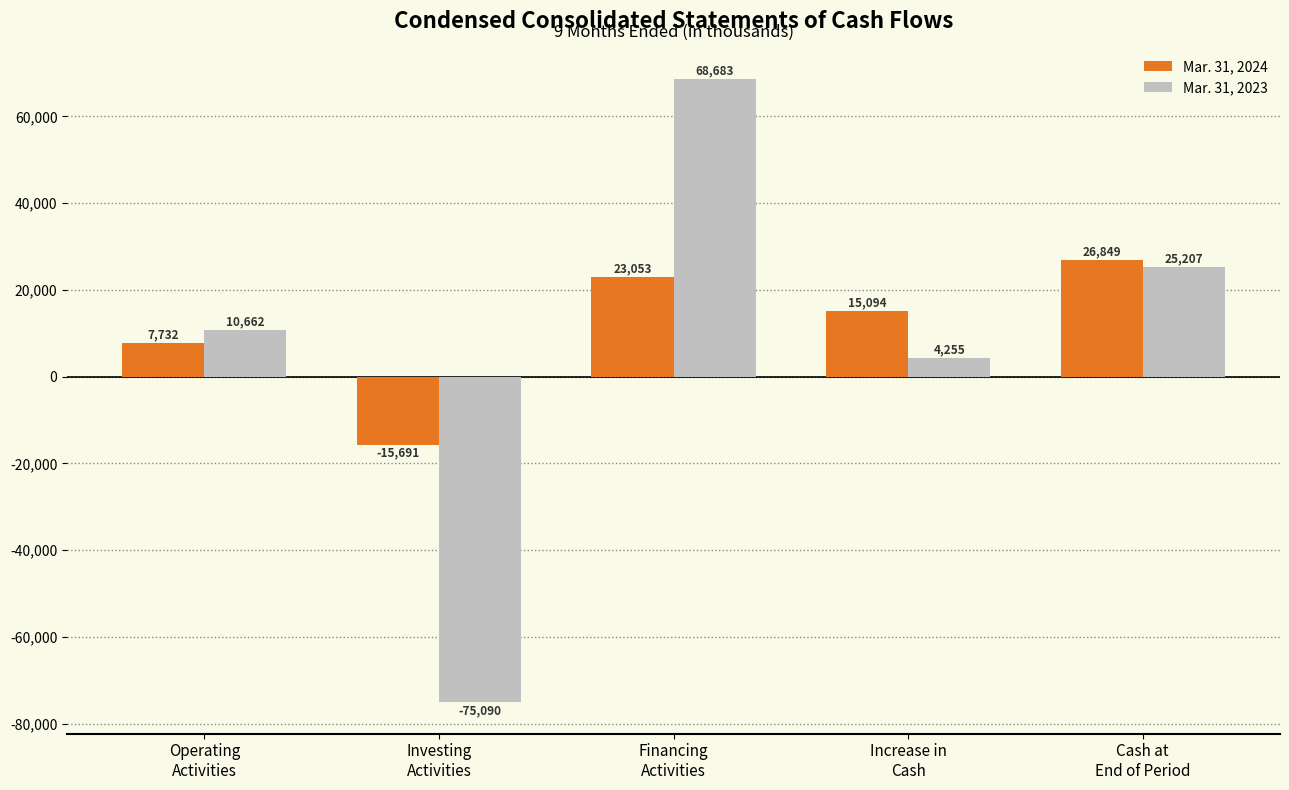

What is the sum of the Mar. 31, 2023 values at Increase in
Cash and Cash at
End of Period?

29462